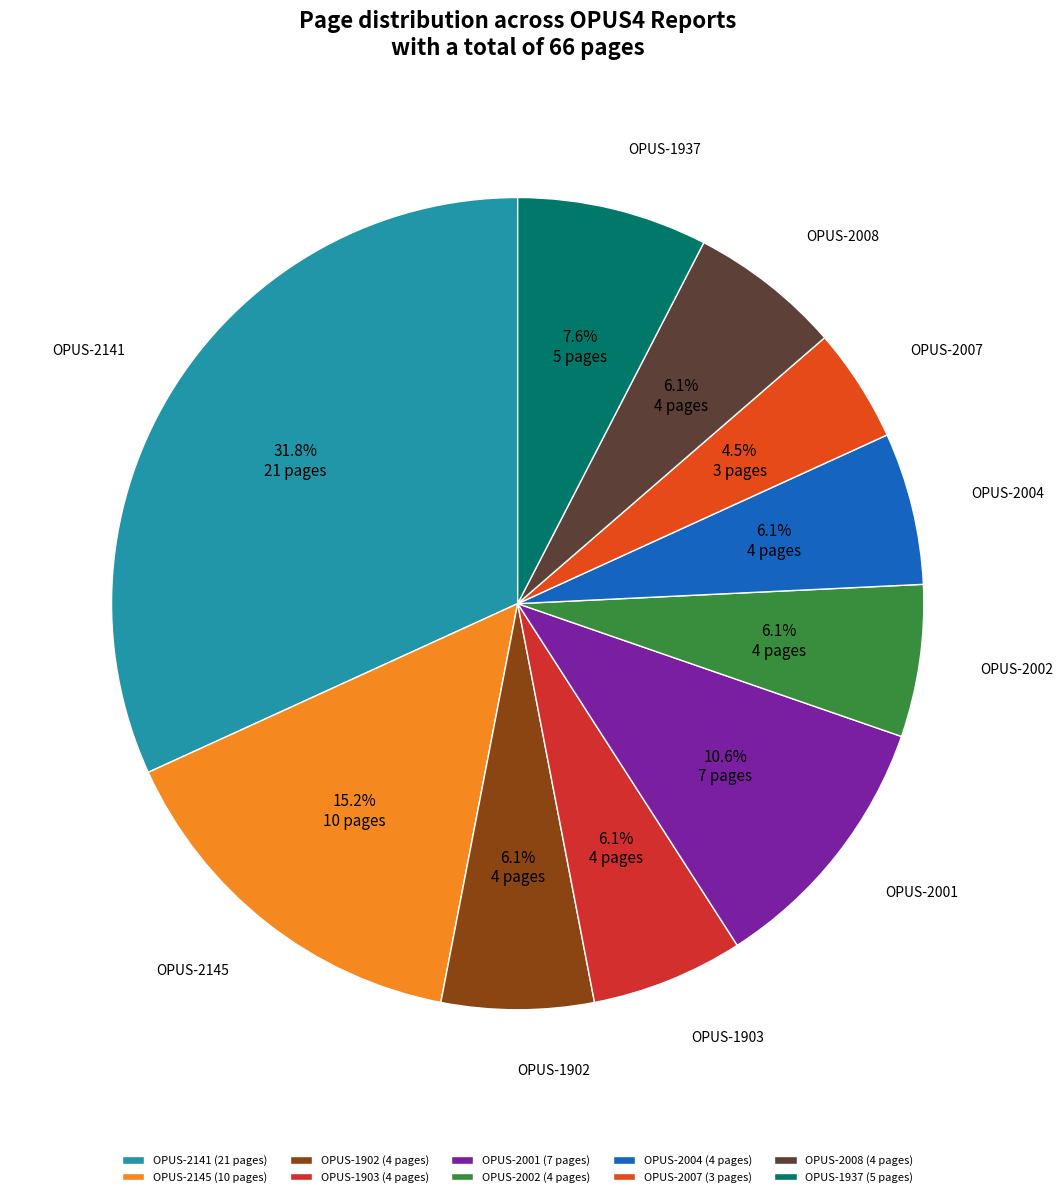

Rank the categories by value from highest to lowest.

2141, 2145, 2001, 1937, 1902, 1903, 2002, 2004, 2008, 2007